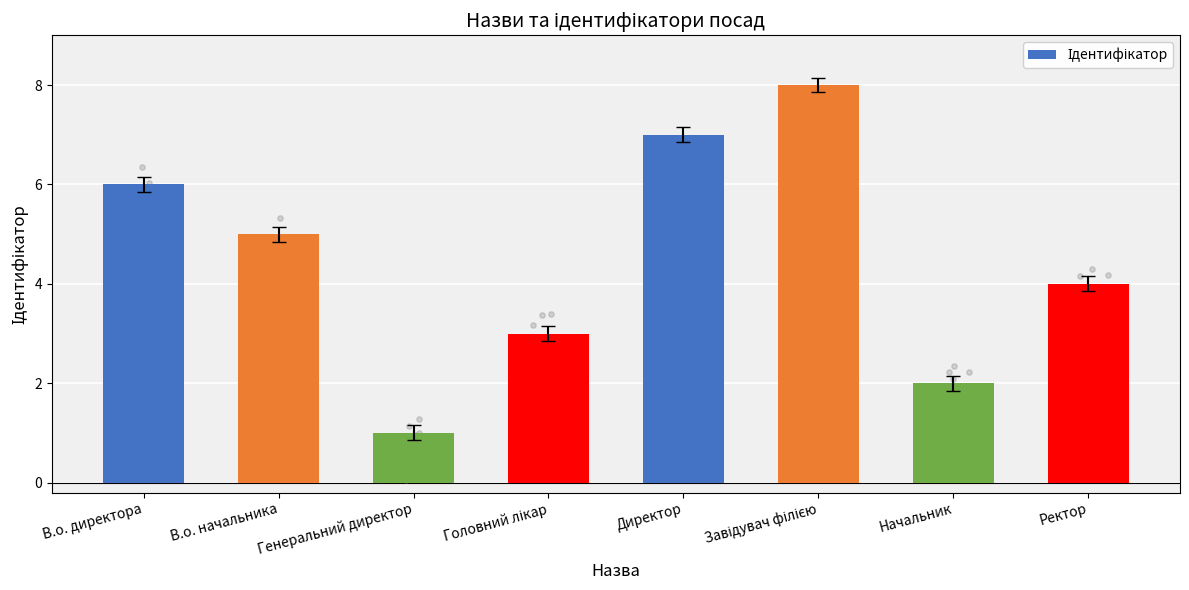

Between Начальник and В.о. начальника, which is larger?

В.о. начальника